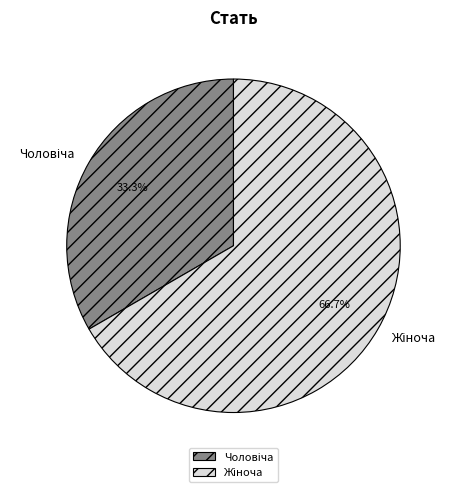

Is there a majority slice in this chart?

Yes